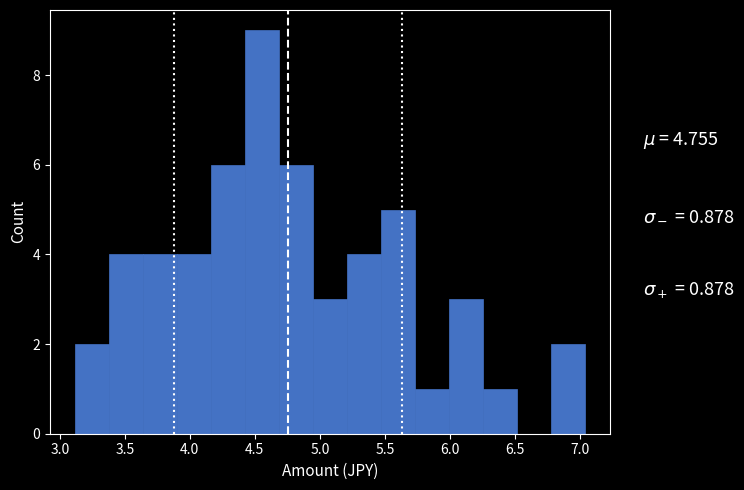

Reading left to right, list every bar in this chart as the range it spans on the x-axis followed by its height. Neither the bar edges nor the heights are printed on the chart, so give them approximately, as read against the axes.

3.10 to 3.40: 2
3.40 to 3.65: 4
3.65 to 3.90: 4
3.90 to 4.15: 4
4.15 to 4.45: 6
4.45 to 4.70: 9
4.70 to 4.95: 6
4.95 to 5.20: 3
5.20 to 5.45: 4
5.45 to 5.75: 5
5.75 to 6.00: 1
6.00 to 6.25: 3
6.25 to 6.50: 1
6.50 to 6.75: 0
6.75 to 7.05: 2